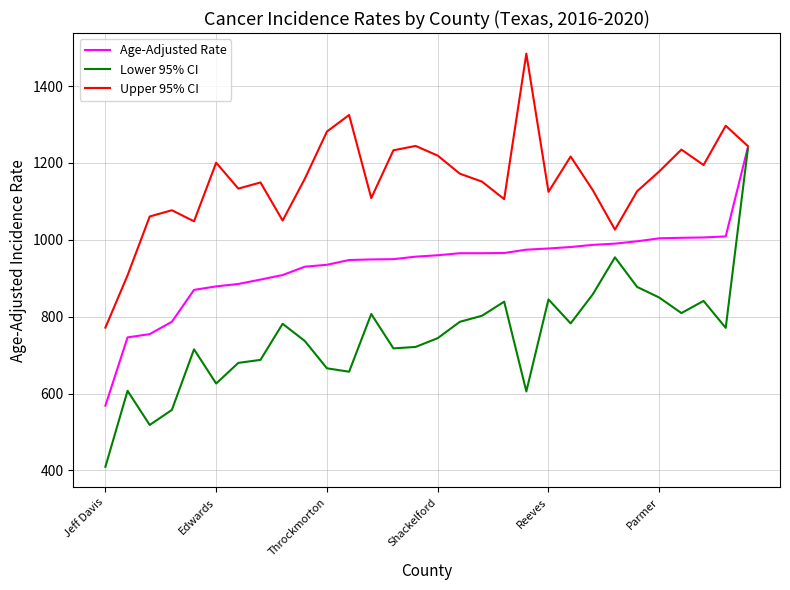

List the series in order of their overall mean, highest first.

Upper 95% CI, Age-Adjusted Rate, Lower 95% CI